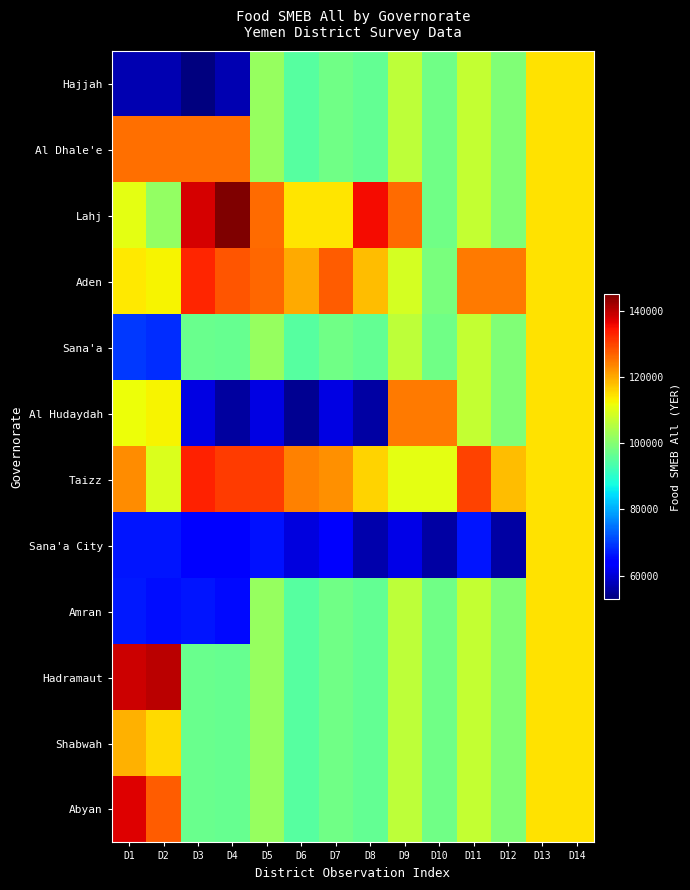

What is the total value across all series at D8?

1156800.0